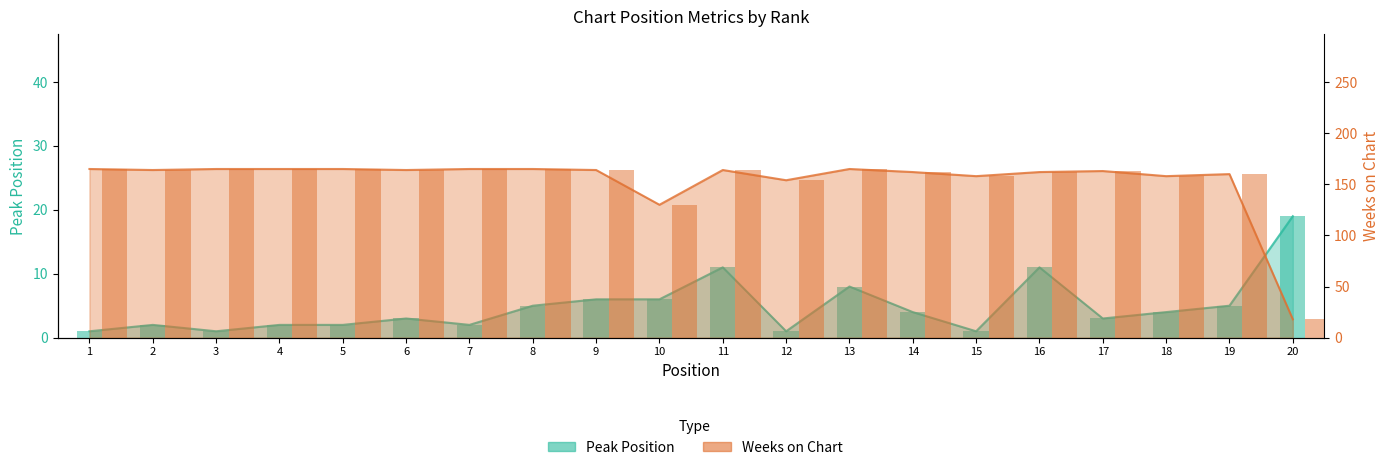

What are all the series names shown in the legend?

Peak Position, Weeks on Chart